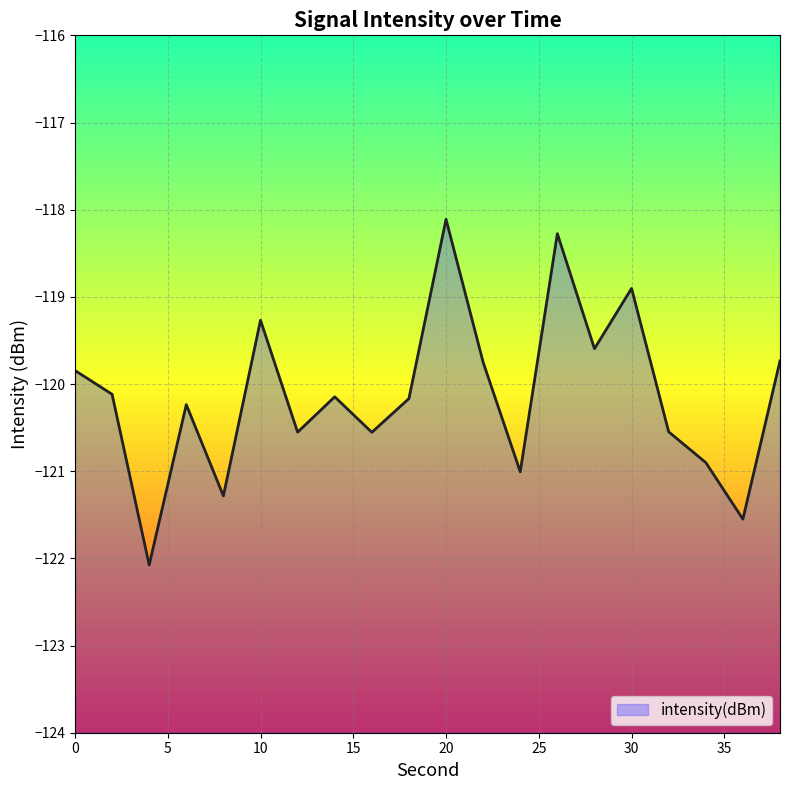

Between 16 and 6, which is larger?

6